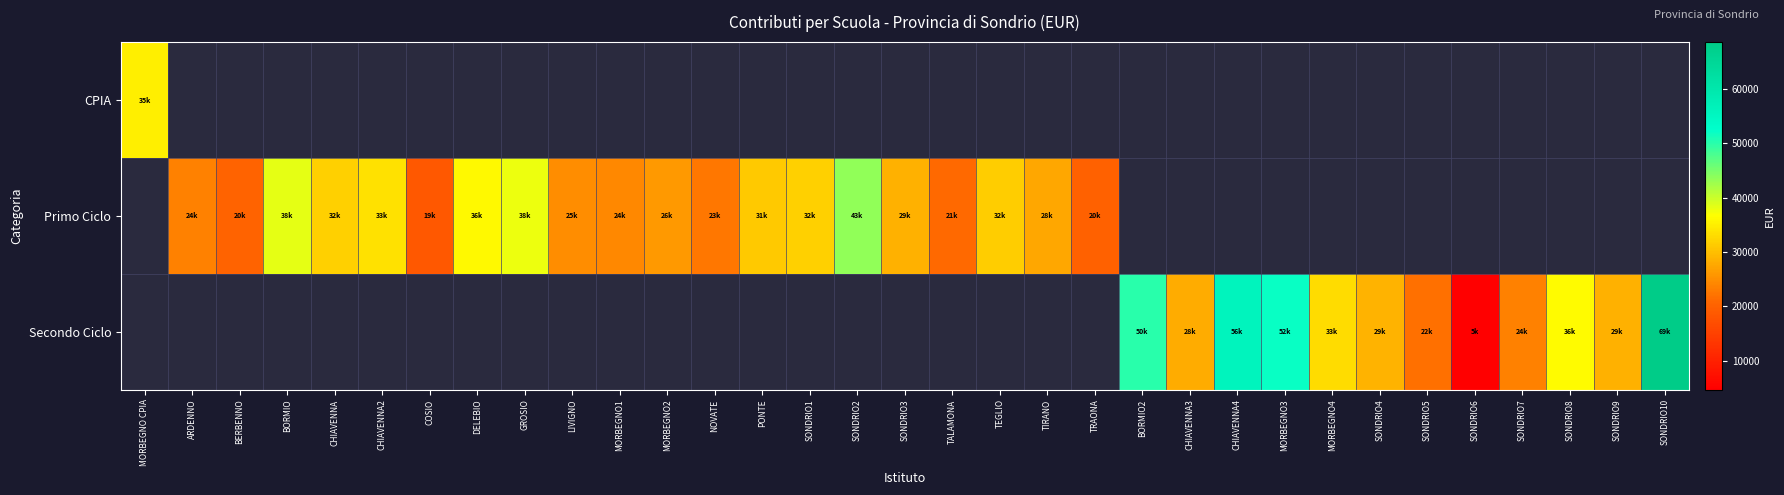

How many categories are shown in the chart?

33